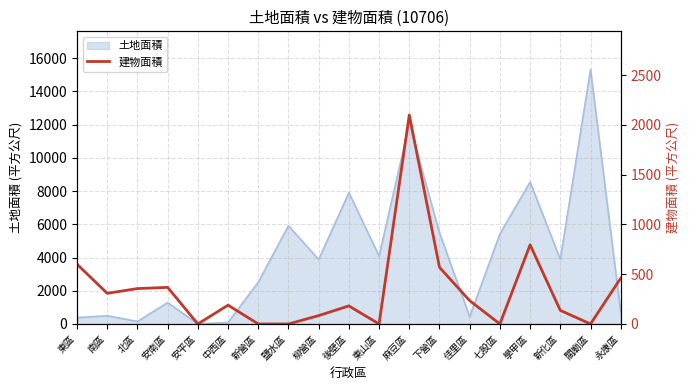

How many lines are shown in the chart?

1